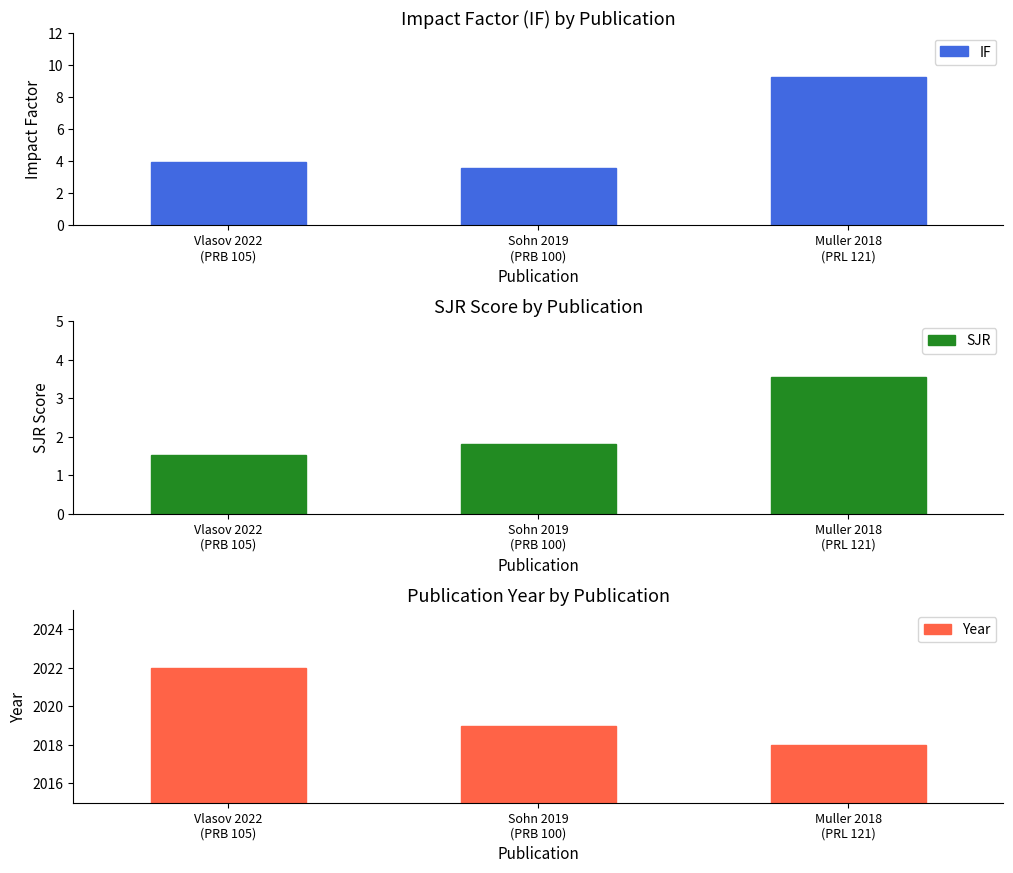

Reading right to left, list all the values displayed in this chart.

IF: 9.2	3.6	3.9
SJR: 3.6	1.8	1.5
Year: 2018.0	2019.0	2022.0